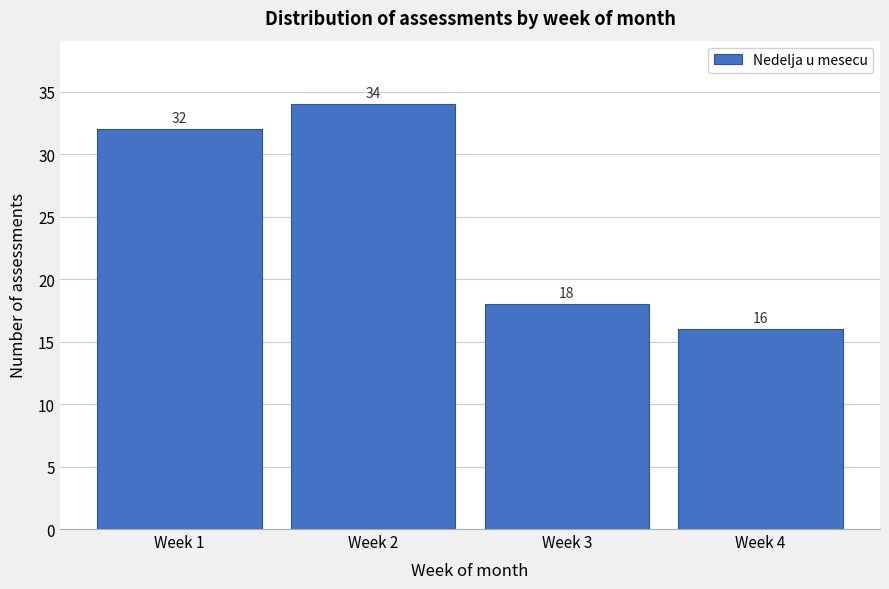

Reading left to right, extract all data points from this chart.

32	34	18	16